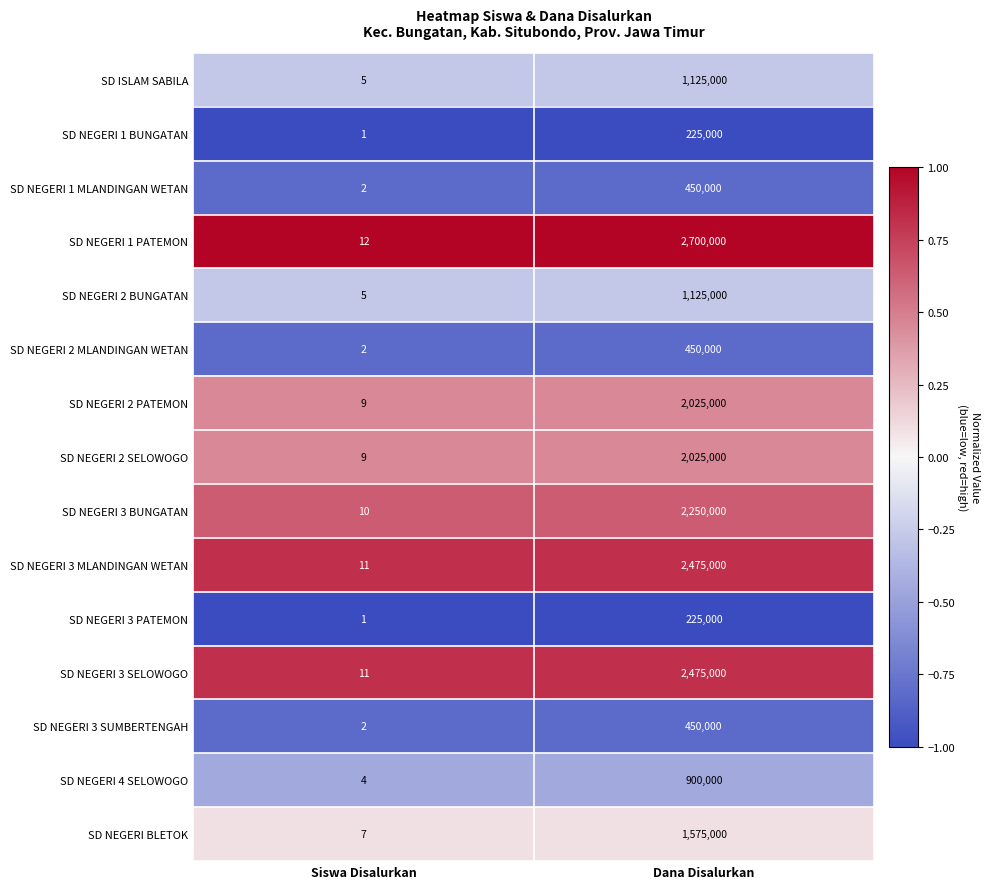

At which category does the chart reach its peak across all series?

Dana Disalurkan